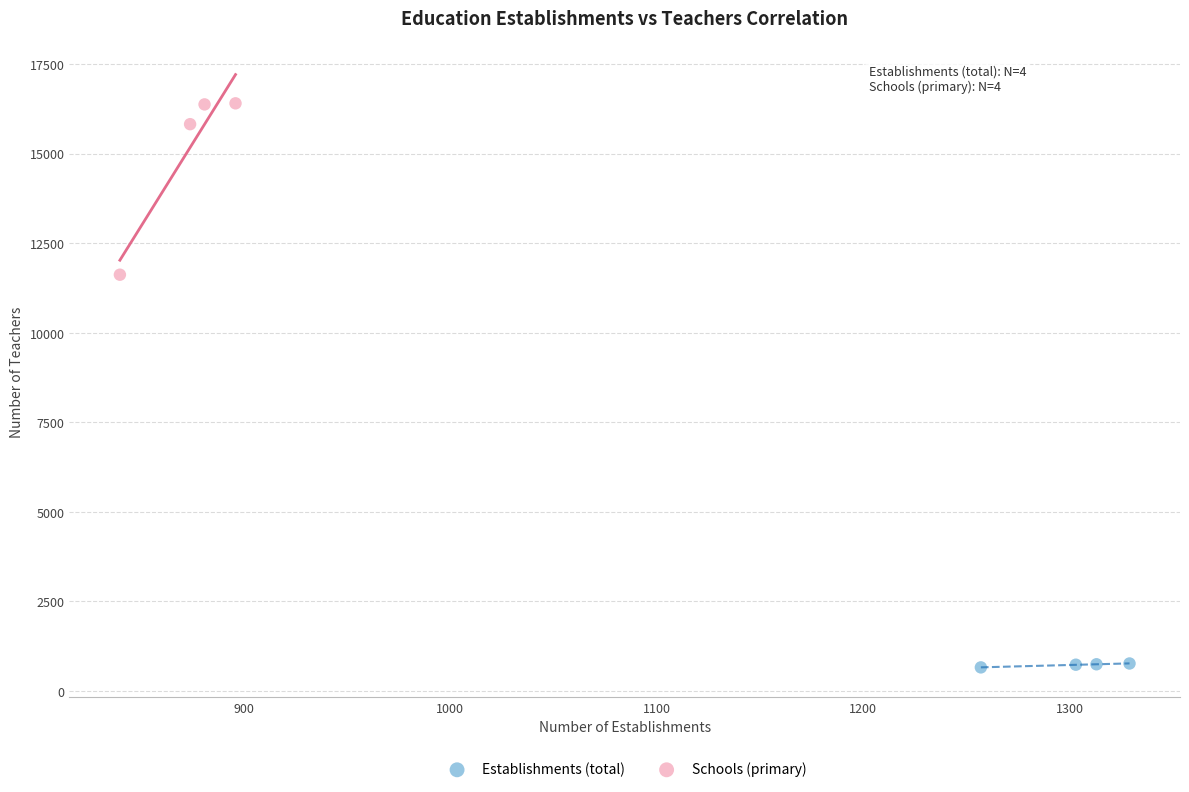

Which series has the largest Y range (max minus min)?

Schools (primary)